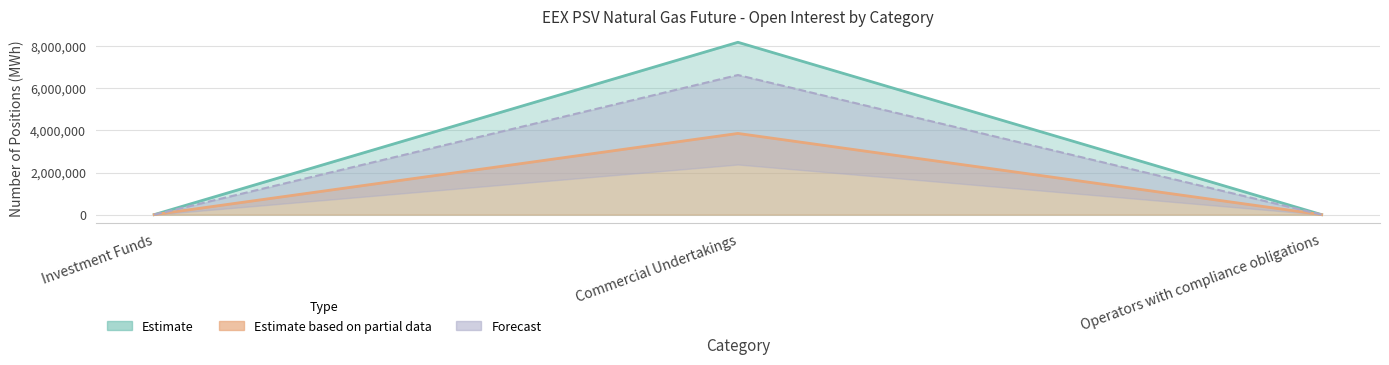

Between Investment Funds and Operators with compliance obligations, which series saw the biggest shift?

Risk reducing (Long)